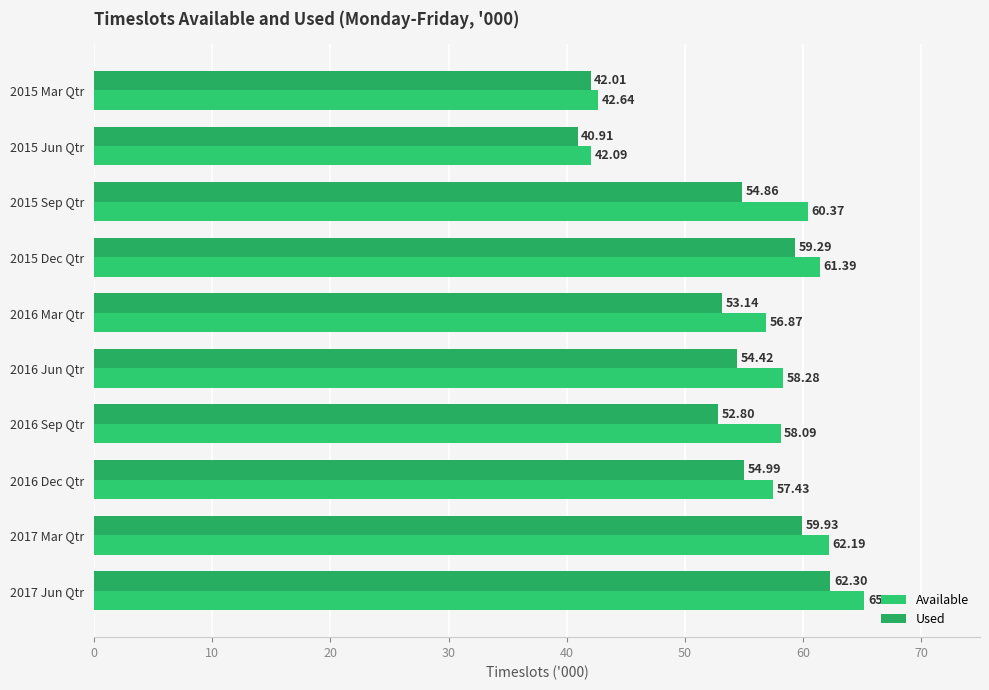

How many categories are shown in the chart?

10